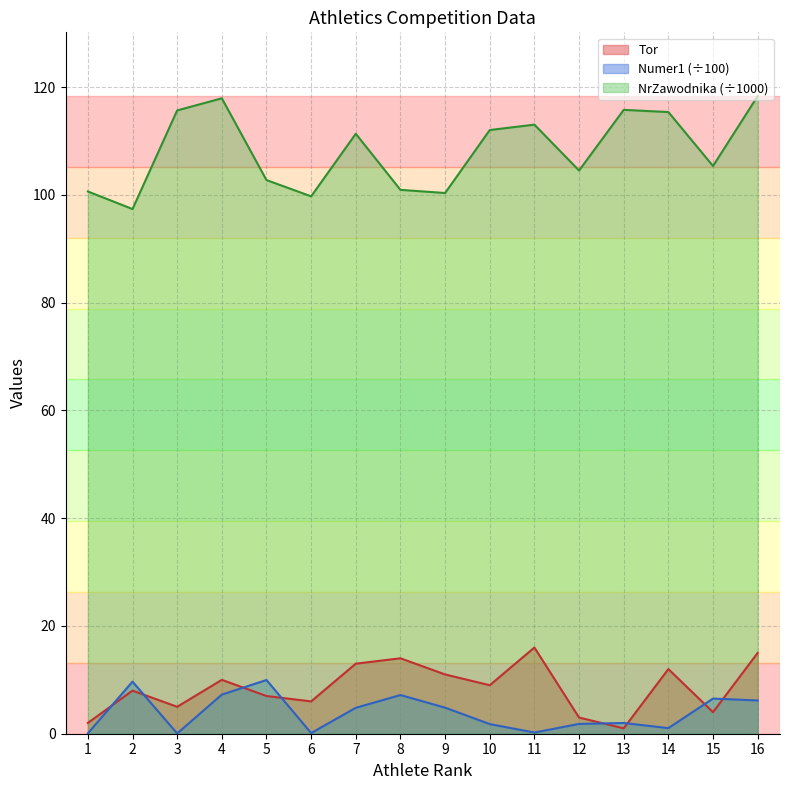

True or false: Tor has more than 0 points higher than both neighbors.

True